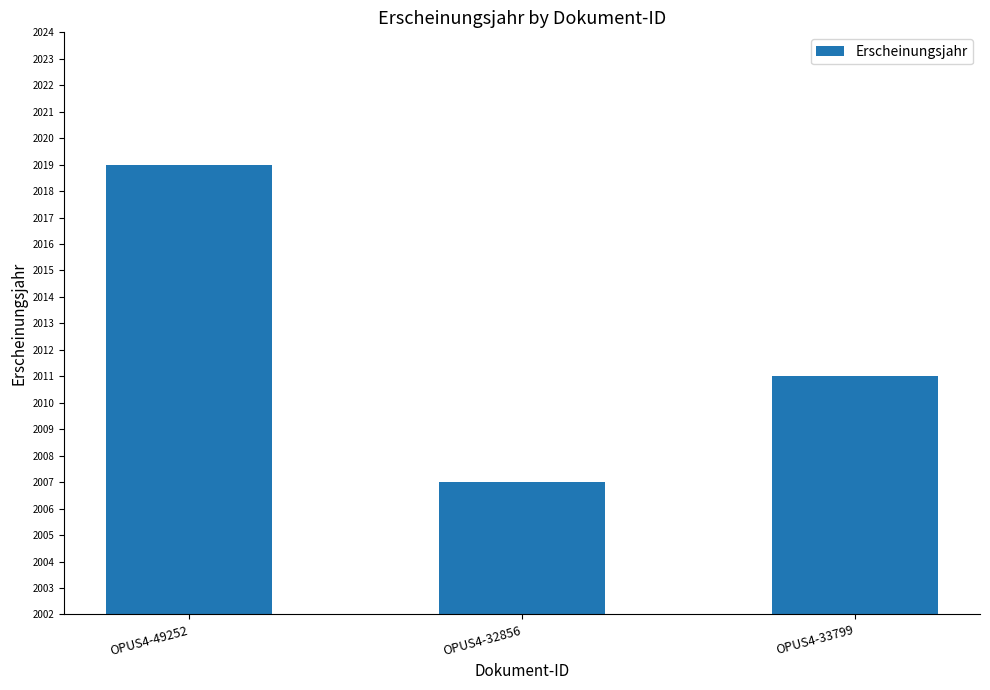

List the labels in order of value, largest first.

OPUS4-49252, OPUS4-33799, OPUS4-32856